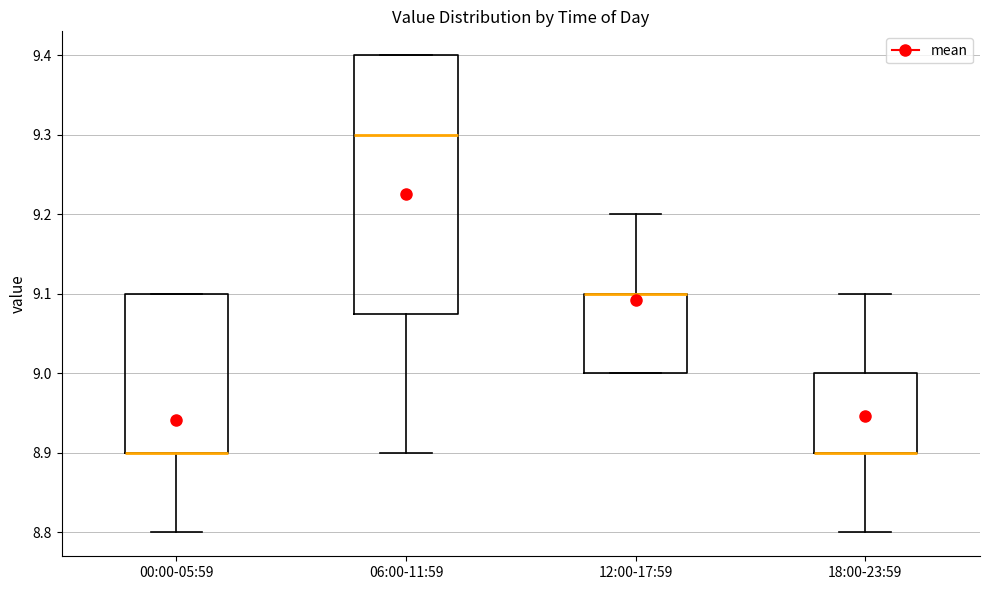

Reading left to right, transcribe this box plot: for each box, give where its median line is, the range the box spans, and where its two whiskers end, as read against the y-axis. The values are not printed on the chart, so give them approximately, as read against the axis.

00:00-05:59: median 8.90 (drawn on the box's lower edge), box 8.90 to 9.10, whiskers 8.80 to 9.10
06:00-11:59: median 9.30, box 9.08 to 9.40, whiskers 8.90 to 9.40
12:00-17:59: median 9.10 (drawn on the box's upper edge), box 9.00 to 9.10, whiskers 9.00 to 9.20
18:00-23:59: median 8.90 (drawn on the box's lower edge), box 8.90 to 9.00, whiskers 8.80 to 9.10